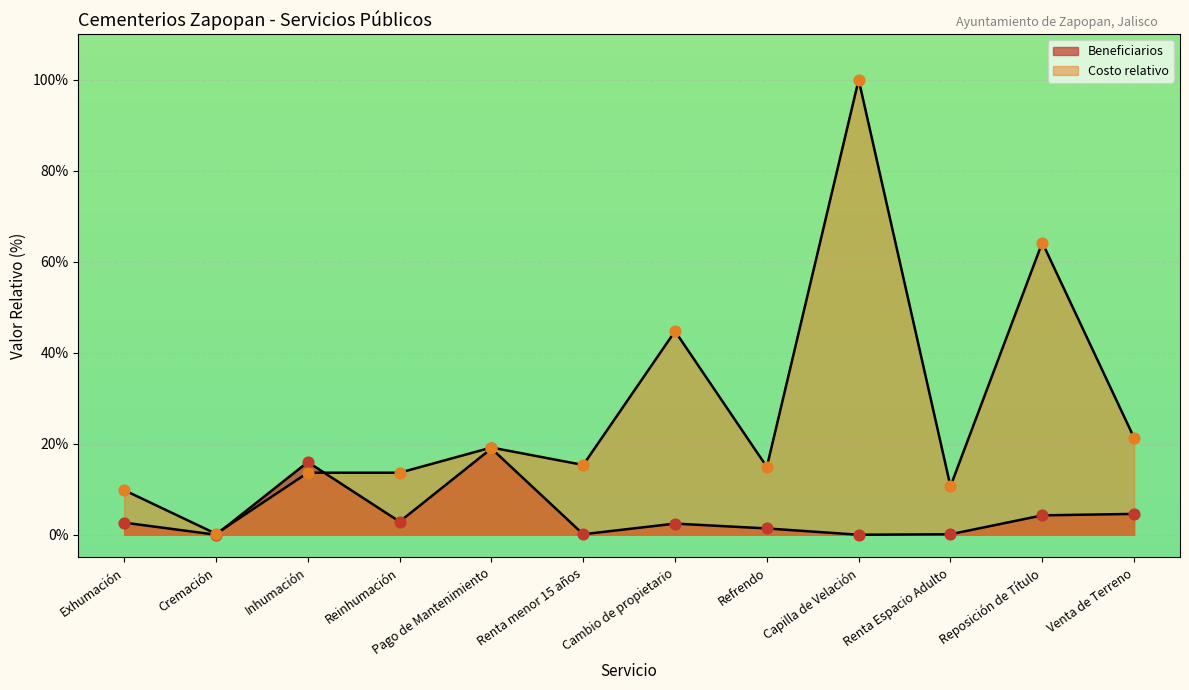

Is the value of Costo_numeric at Reinhumación greater than the value of Beneficiarios at Inhumación?

No